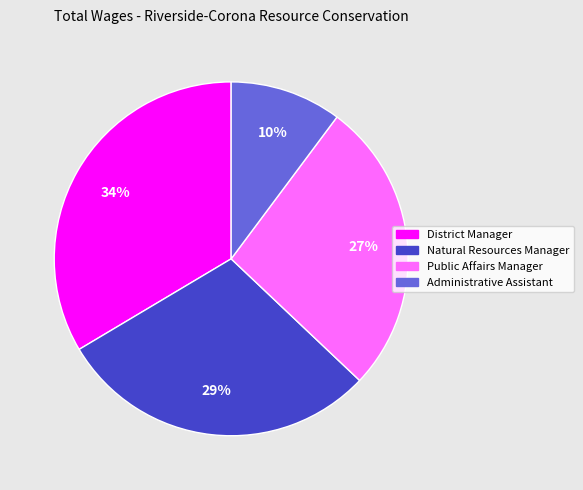

To the nearest percent, what is the combined percentage of Natural Resources Manager and District Manager?

63%